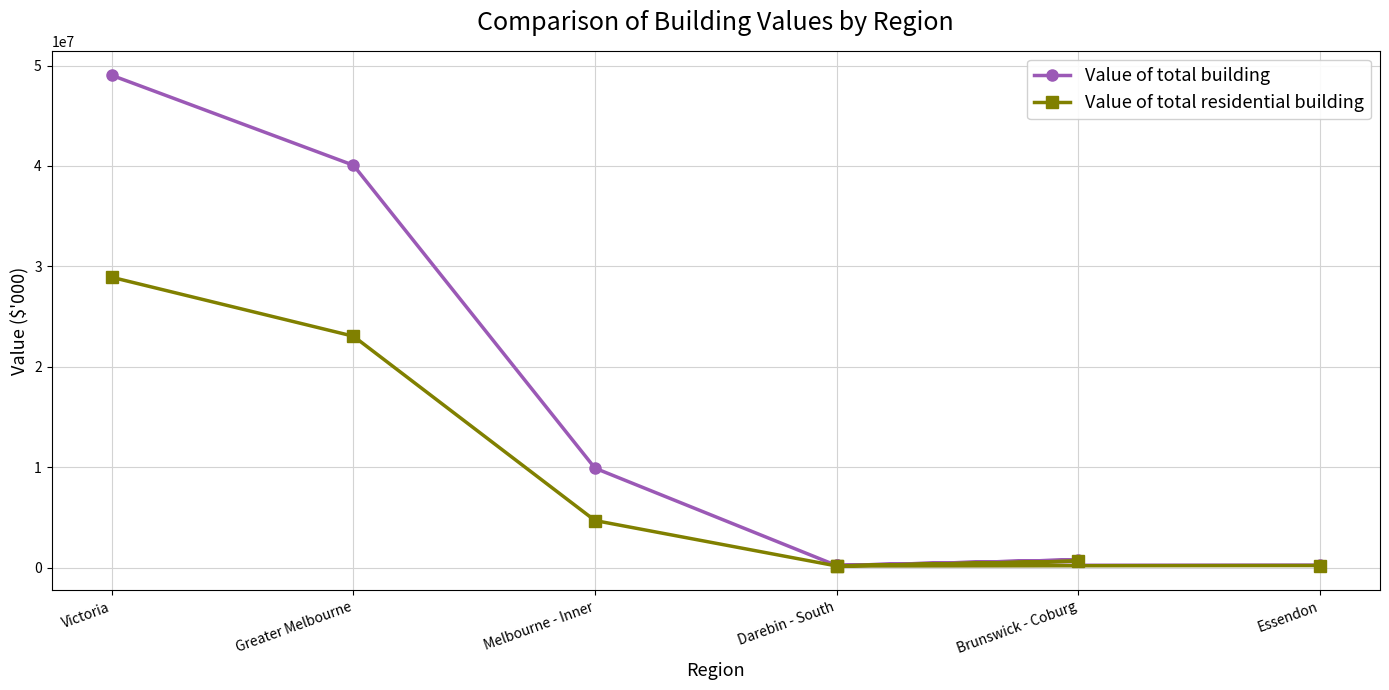

Rank the series at Brunswick - Coburg from lowest to highest value.

Value of total residential building, Value of total building